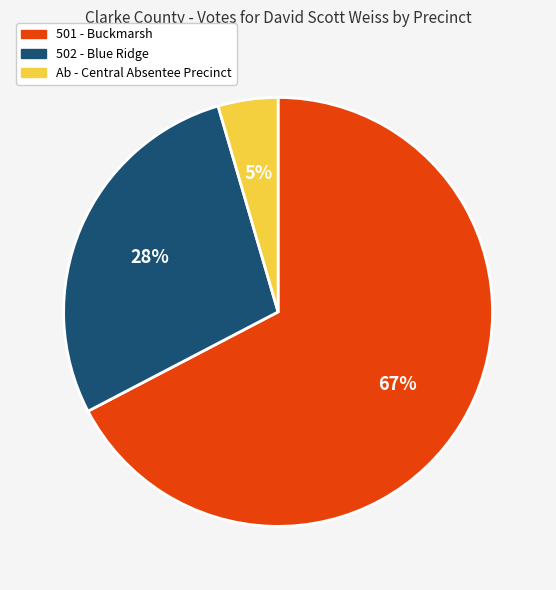

Approximately how many times larger is the value at Ab - Central Absentee Precinct compared to 502 - Blue Ridge?

0.2